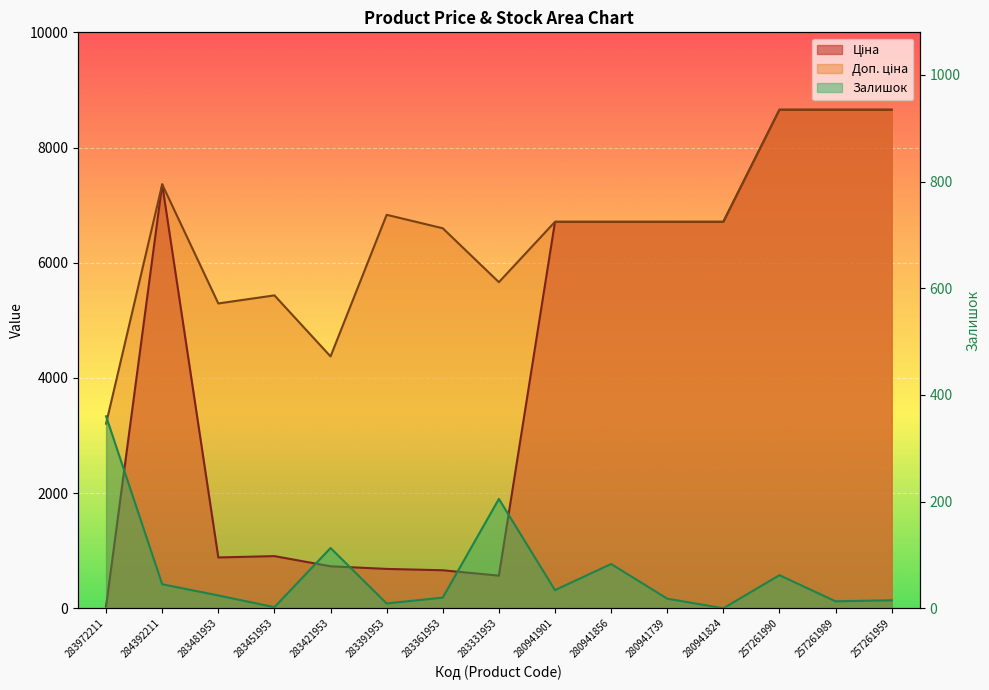

Which series has the widest spread of values?

Ціна